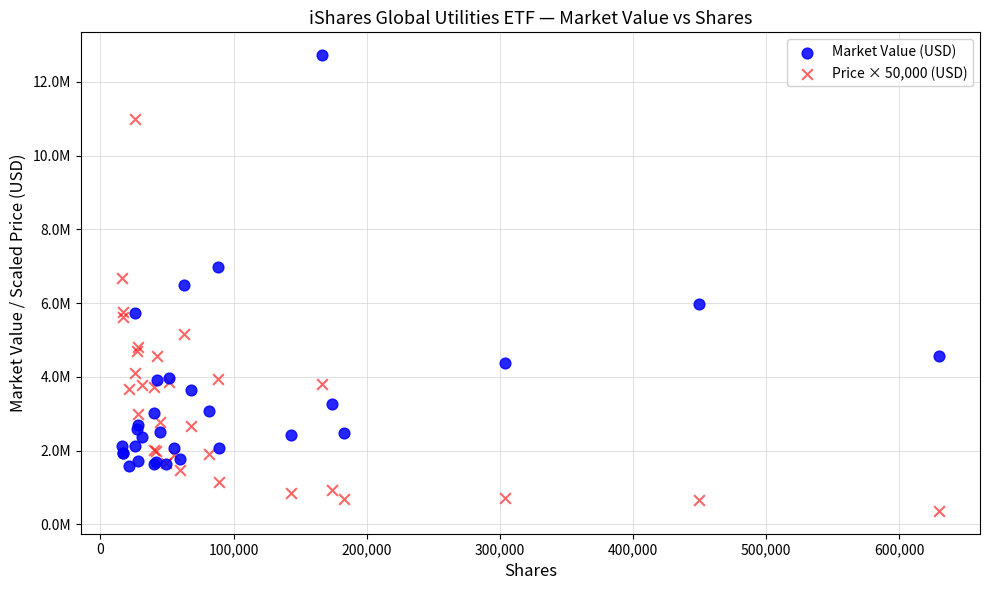

What are all the series names shown in the legend?

Market Value (USD), Price × 50,000 (USD)